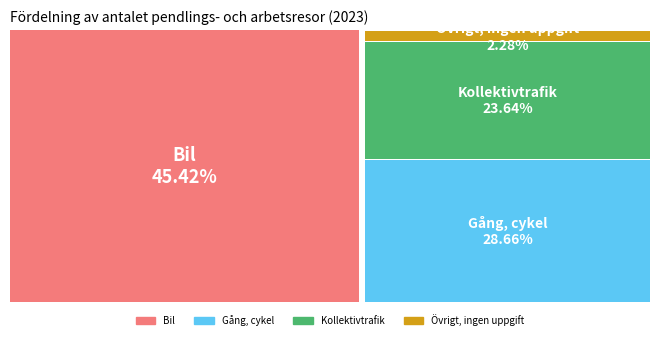

Count the number of slices in the pie.

4